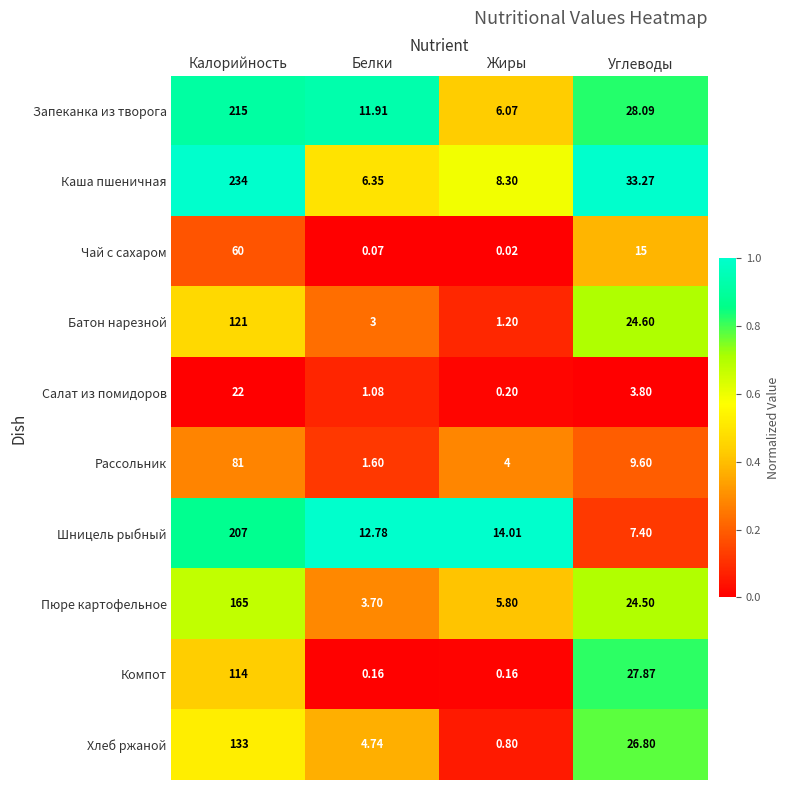

List the series in order of their peak value, highest first.

Каша пшеничная, Запеканка из творога, Шницель рыбный, Пюре картофельное, Хлеб ржаной, Батон нарезной, Компот, Рассольник, Чай с сахаром, Салат из помидоров